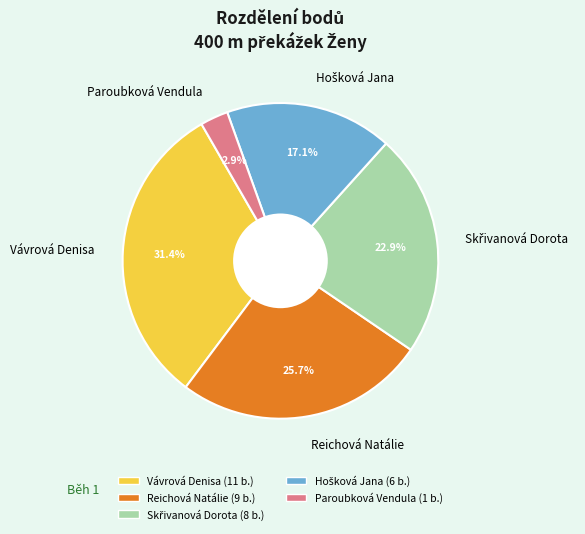

What is the ratio of the value at Vávrová Denisa to the value at Reichová Natálie?

1.2